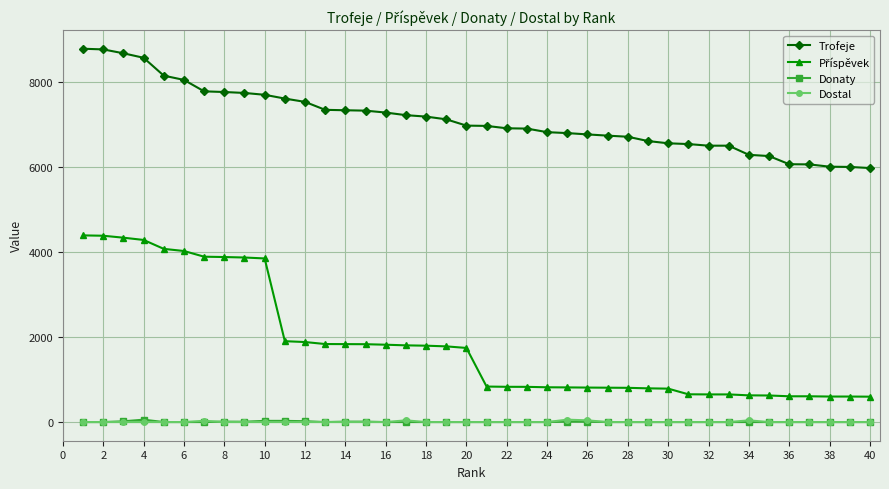

At how many categories does at least one series exceed 4926?

40